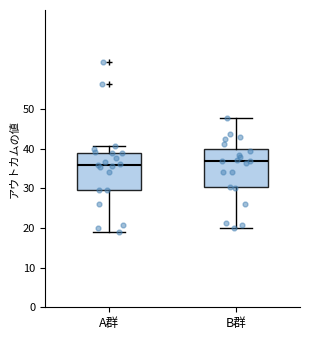

Reading left to right, read every box against the y-axis: the position of its median line, the range the box covers, and the ends of its whiskers. The values are not printed on the chart, so give them approximately, as read against the axis.

A群: median 36, box 30 to 39, whiskers 19 to 41
B群: median 37, box 30 to 40, whiskers 20 to 48